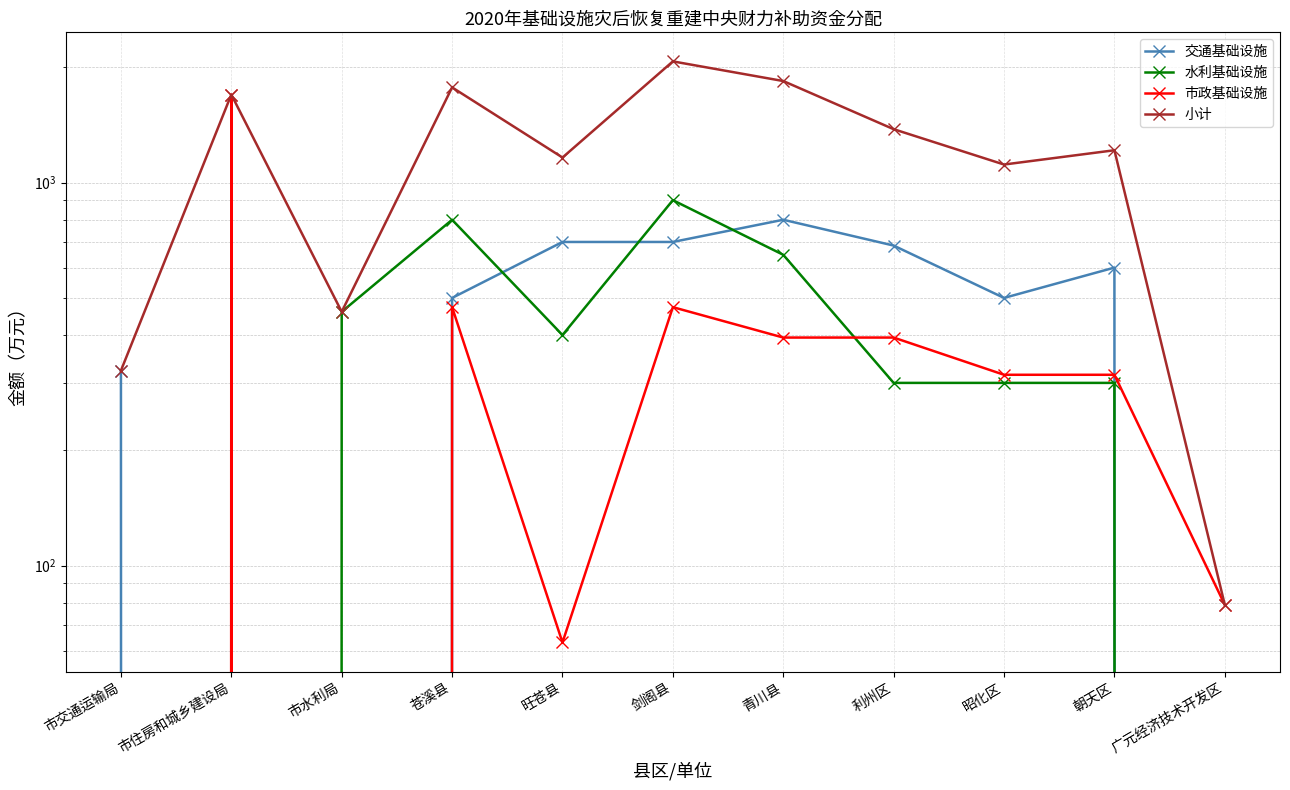

How many lines are shown in the chart?

4